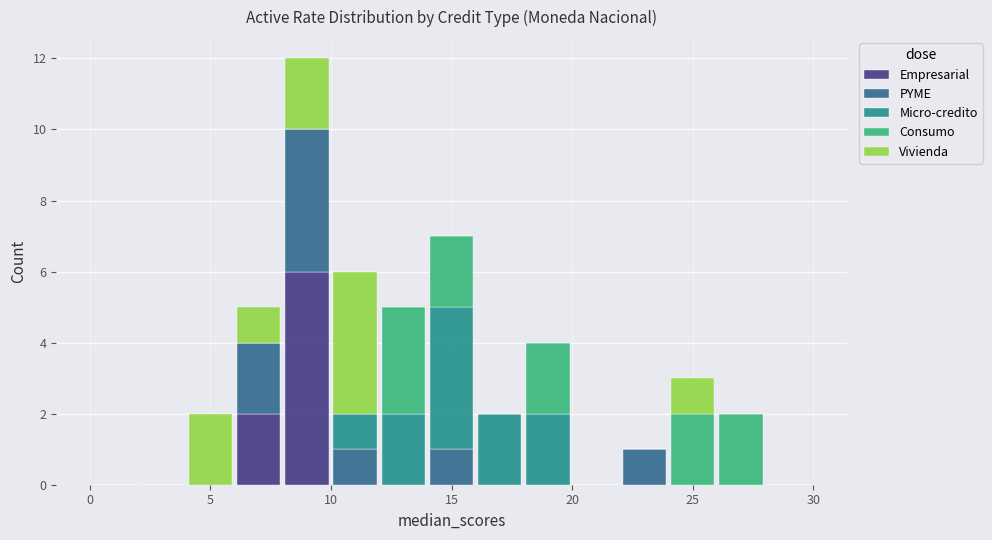

Reading left to right, transcribe this chart: for each stacked bar, give the range it covers on the x-axis and its total height. The values are not printed on the chart, so give them approximately, as read against the axis.

0 to 2: 0
2 to 4: 0
4 to 6: 2
6 to 8: 5
8 to 10: 12
10 to 12: 6
12 to 14: 5
14 to 16: 7
16 to 18: 2
18 to 20: 4
20 to 22: 0
22 to 24: 1
24 to 26: 3
26 to 28: 2
28 to 30: 0